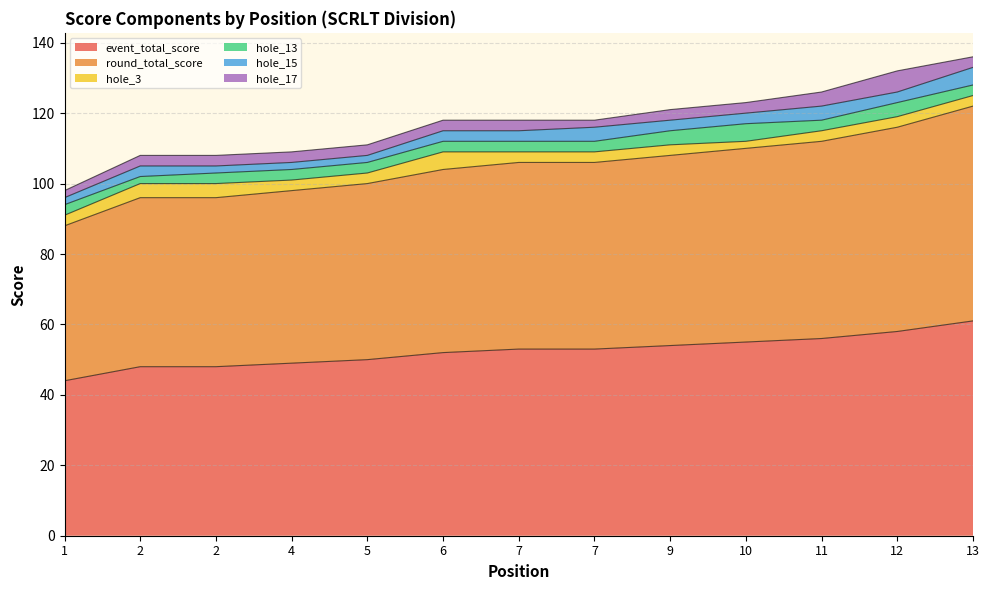

Does the chart have visible grid lines?

Yes